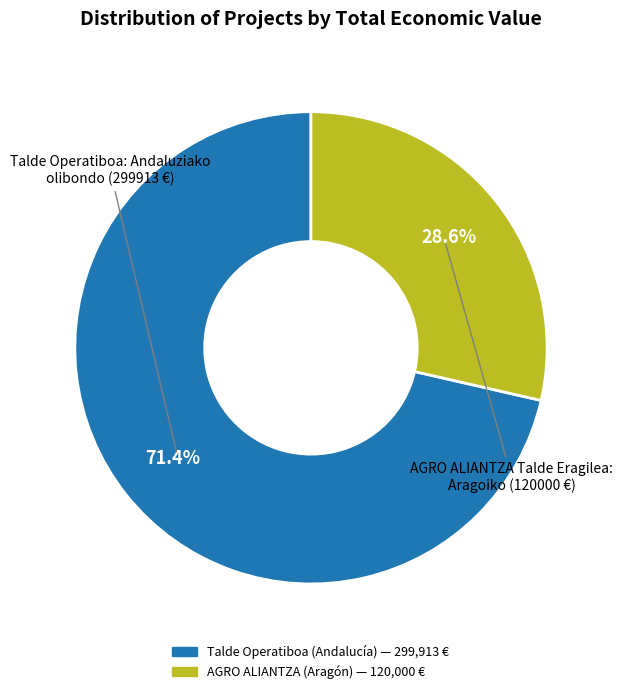

Is there a majority slice in this chart?

Yes